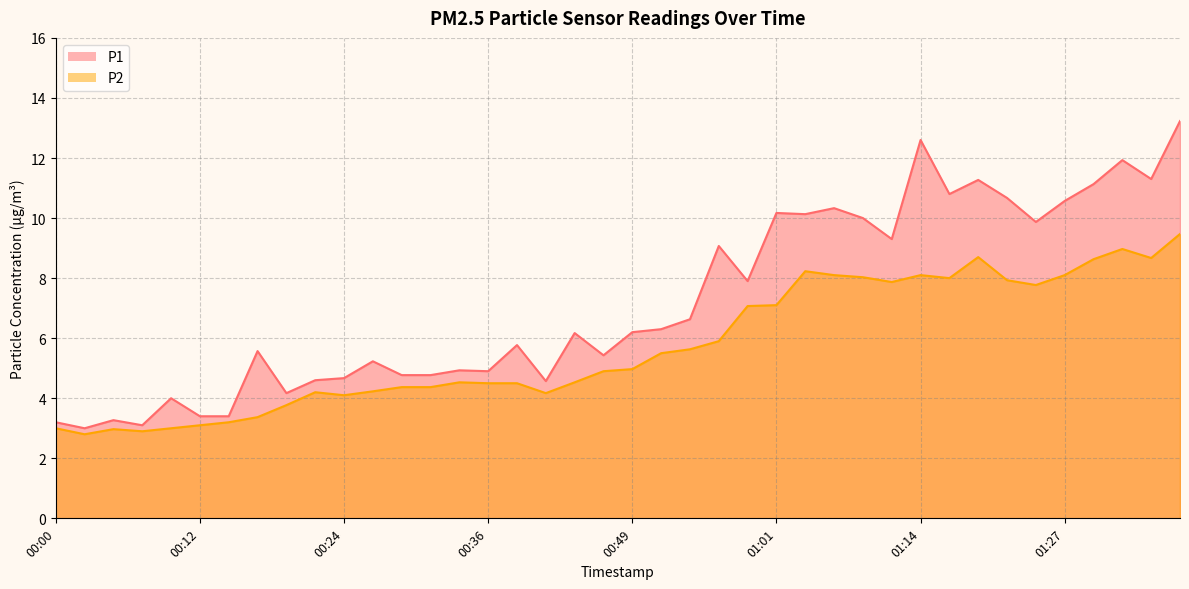

Reading right to left, list all the values displayed in this chart.

P1: 01:37=13.2	01:34=11.3	01:32=11.9	01:29=11.1	01:27=10.6	01:24=9.9	01:21=10.7	01:18=11.3	01:16=10.8	01:14=12.6	01:11=9.3	01:09=10.0	01:06=10.3	01:04=10.1	01:01=10.2	00:59=7.9	00:56=9.1	00:54=6.6	00:51=6.3	00:49=6.2	00:46=5.4	00:44=6.2	00:41=4.6	00:39=5.8	00:36=4.9	00:34=4.9	00:32=4.8	00:29=4.8	00:27=5.2	00:24=4.7	00:22=4.6	00:19=4.2	00:17=5.6	00:14=3.4	00:12=3.4	00:09=4.0	00:07=3.1	00:05=3.3	00:02=3.0	00:00=3.2
P2: 01:37=9.5	01:34=8.7	01:32=9.0	01:29=8.6	01:27=8.1	01:24=7.8	01:21=7.9	01:18=8.7	01:16=8.0	01:14=8.1	01:11=7.9	01:09=8.0	01:06=8.1	01:04=8.2	01:01=7.1	00:59=7.1	00:56=5.9	00:54=5.6	00:51=5.5	00:49=5.0	00:46=4.9	00:44=4.5	00:41=4.2	00:39=4.5	00:36=4.5	00:34=4.5	00:32=4.4	00:29=4.4	00:27=4.2	00:24=4.1	00:22=4.2	00:19=3.8	00:17=3.4	00:14=3.2	00:12=3.1	00:09=3.0	00:07=2.9	00:05=3.0	00:02=2.8	00:00=3.0